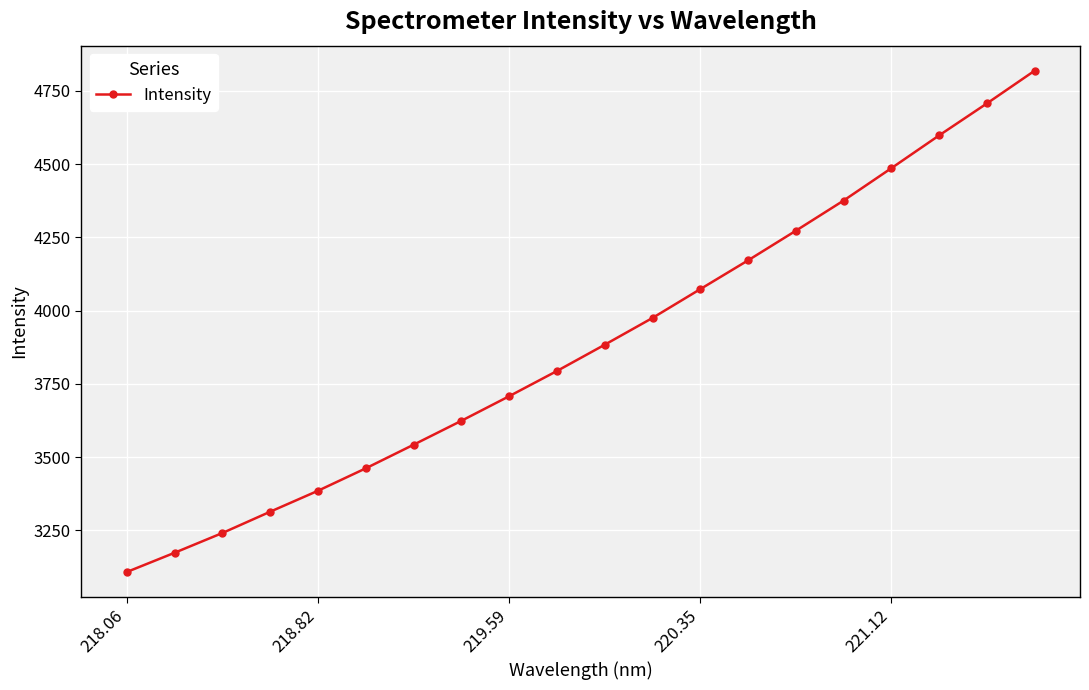

What is the value of the 16th point from the left?

4375.9